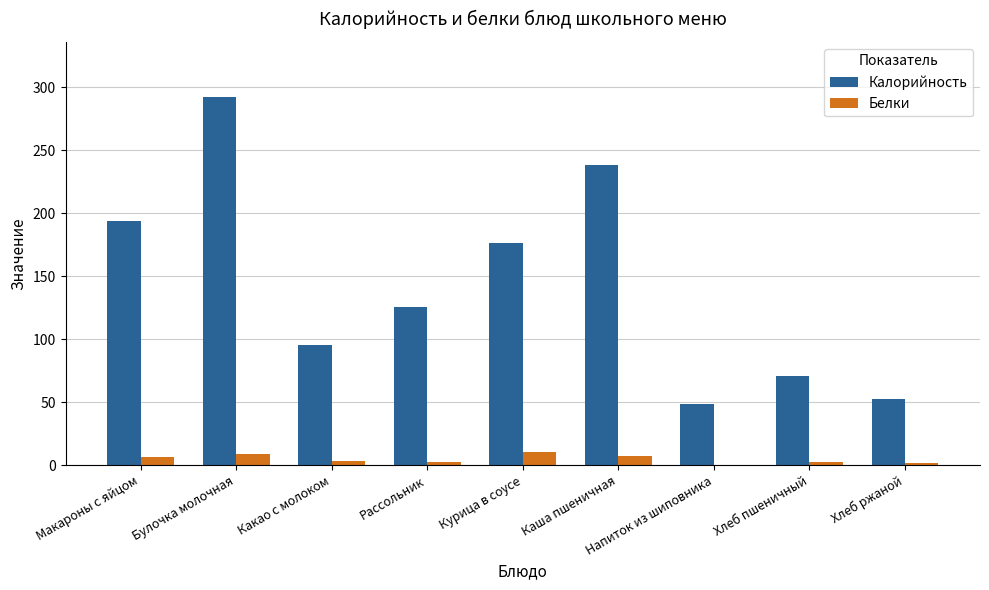

Which series has the largest range (max minus min)?

Калорийность